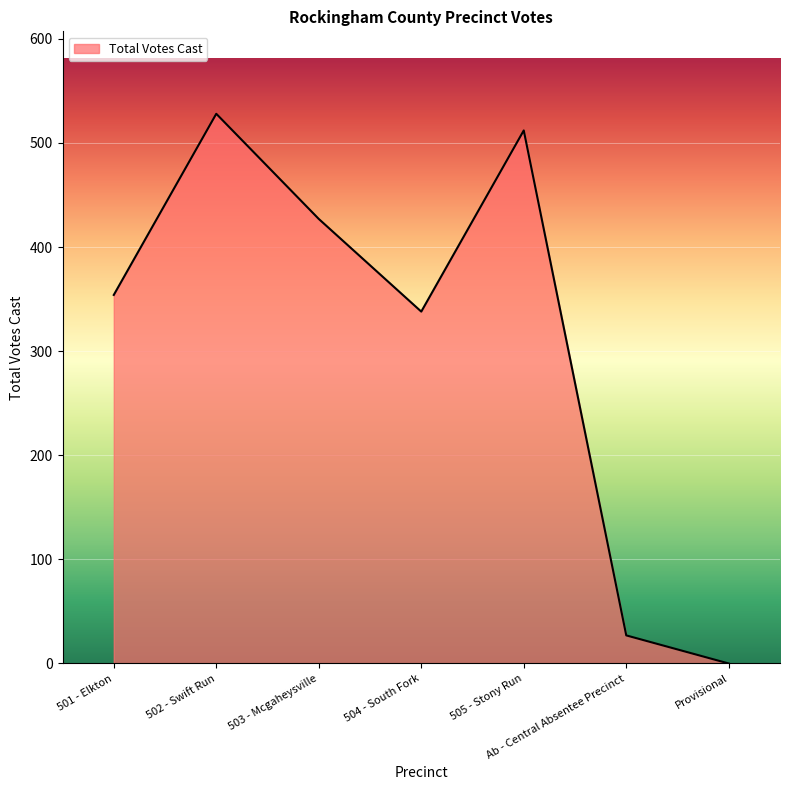

What is the ratio of the value at Ab - Central Absentee Precinct to the value at 503 - Mcgaheysville?

0.1